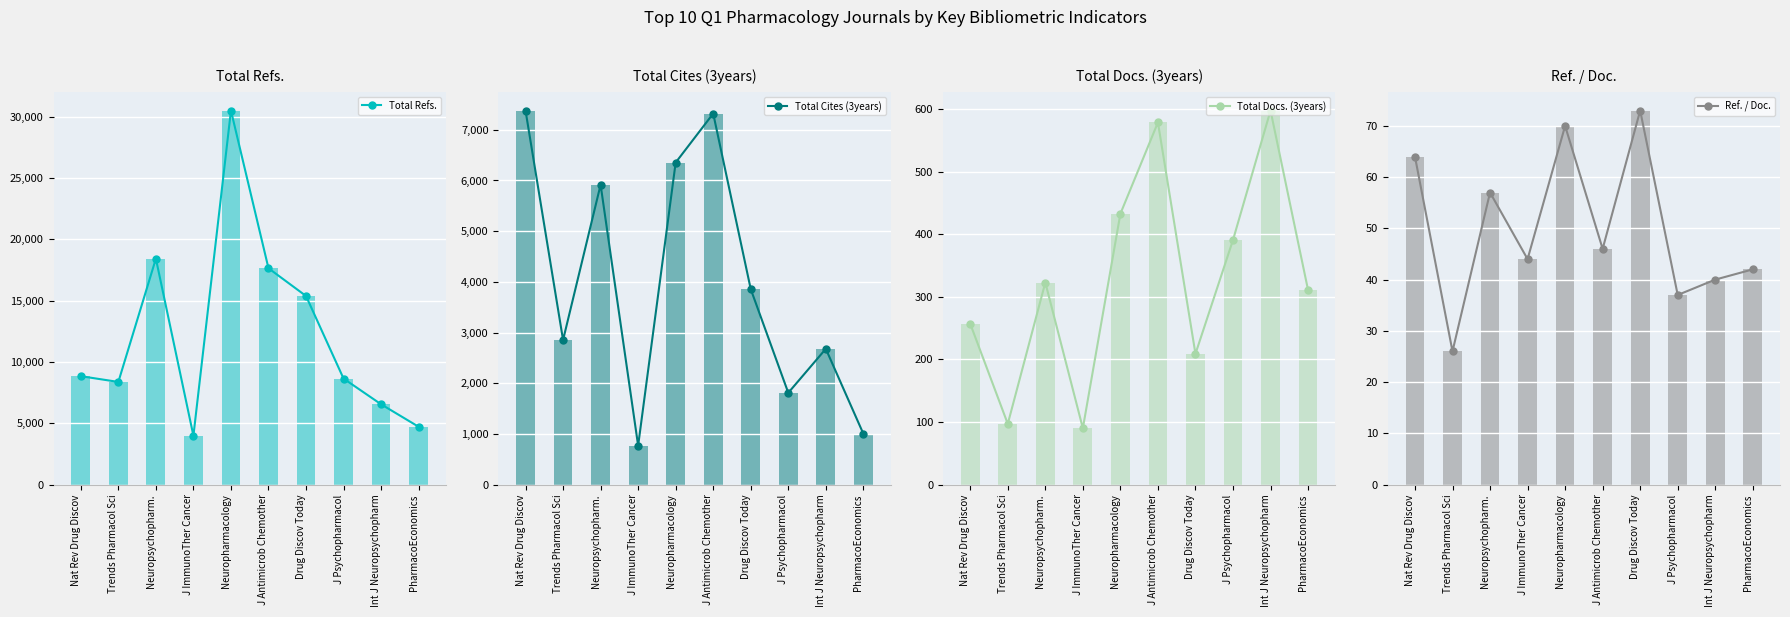

At how many categories does at least one series exceed 19364?

1